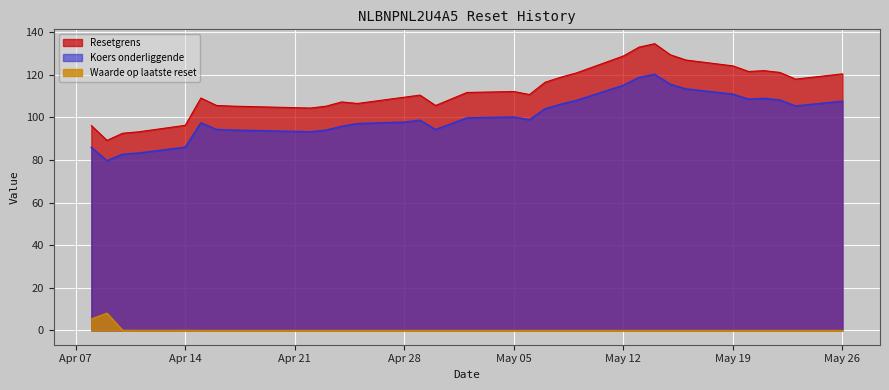

Is the value of Waarde op laatste reset at 2025-04-17 greater than the value of Resetgrens at 2025-04-11?

No